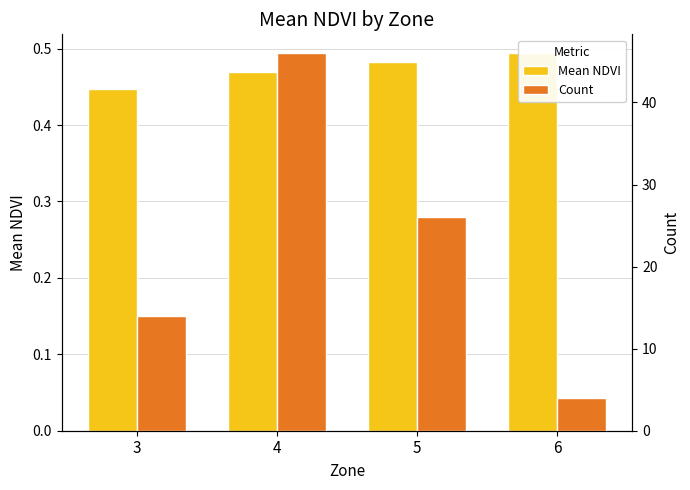

Which series has the largest total across all categories?

Count